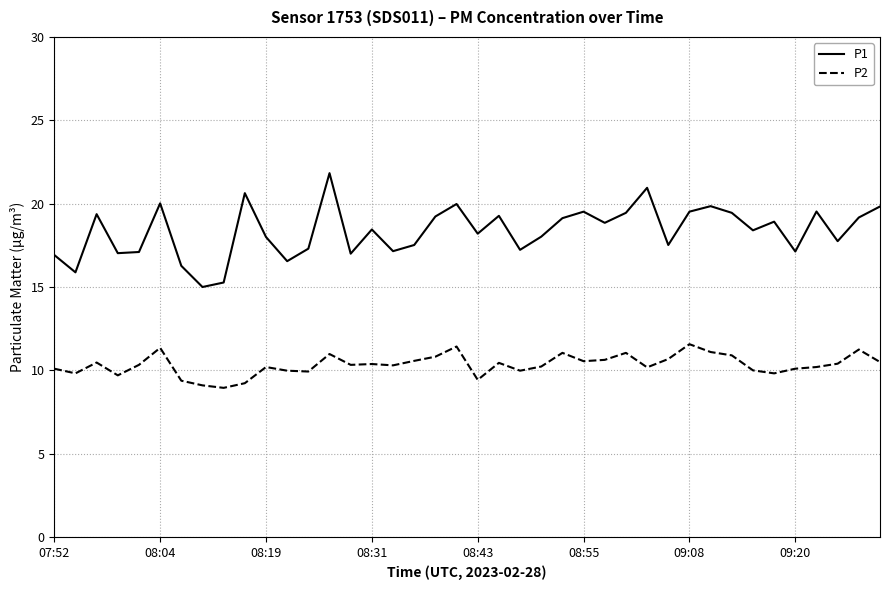

What is the greatest value displayed?

21.8